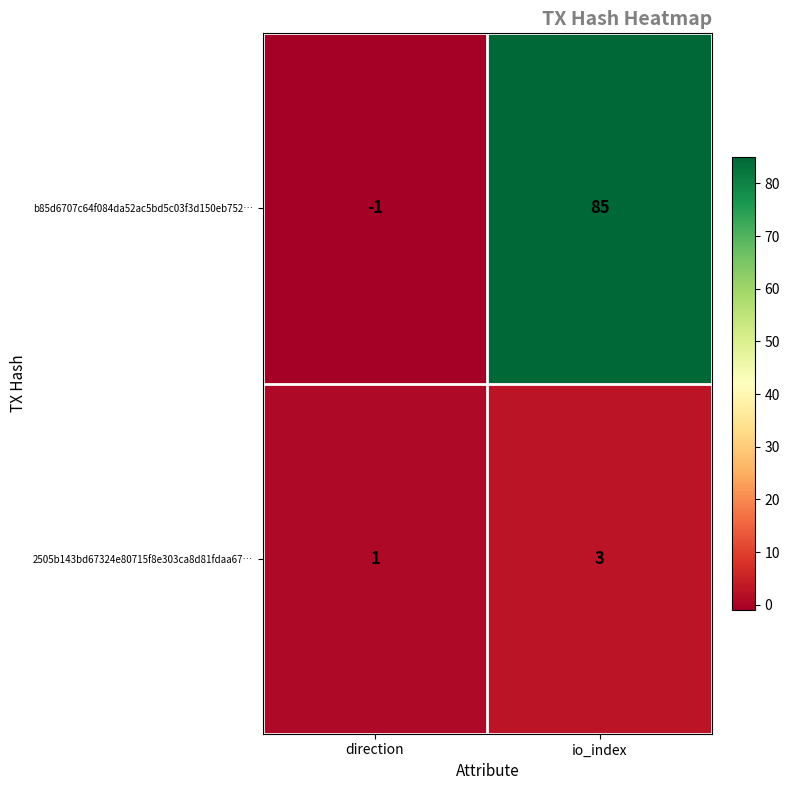

What is the sum of all 2505b143bd67324e80715f8e303ca8d81fdaa67… values?

4